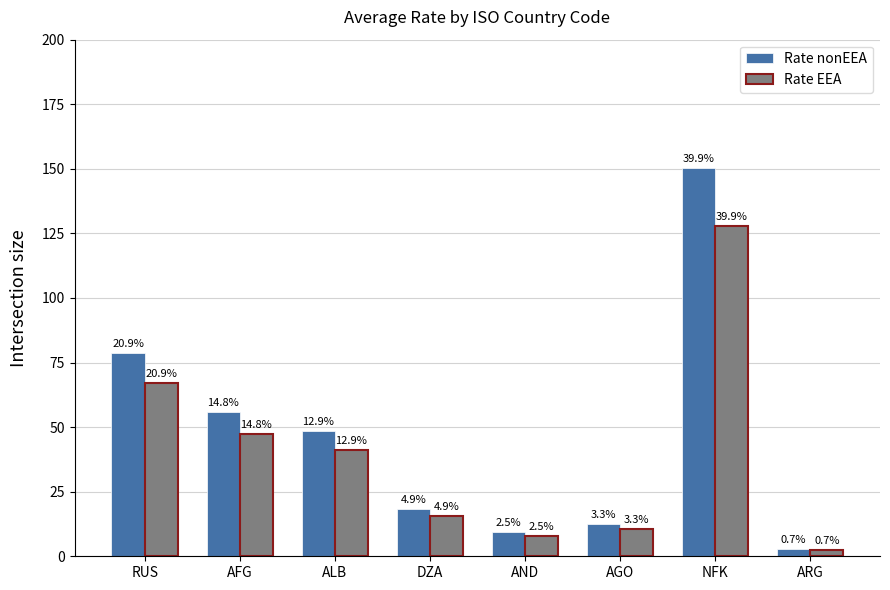

How many bars are there in each group?

2